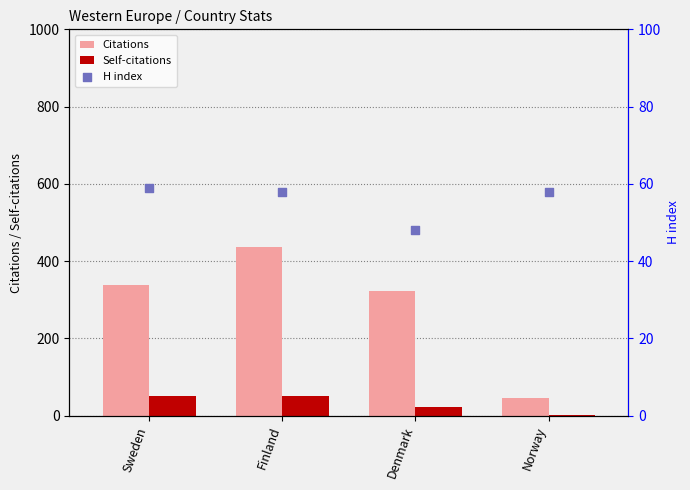

Which series has the largest Y range (max minus min)?

Citations